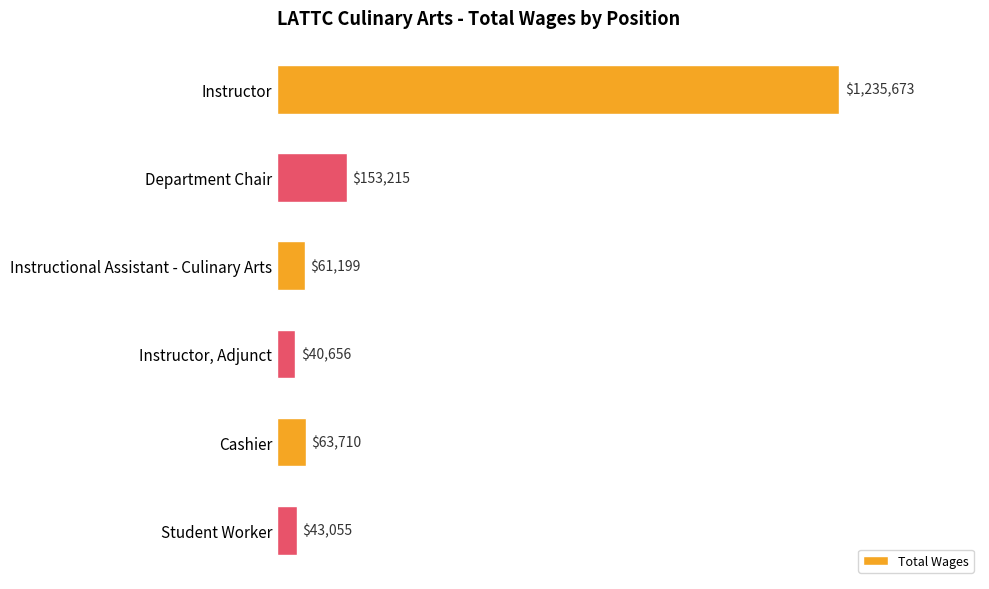

Are the bars horizontal?

Yes